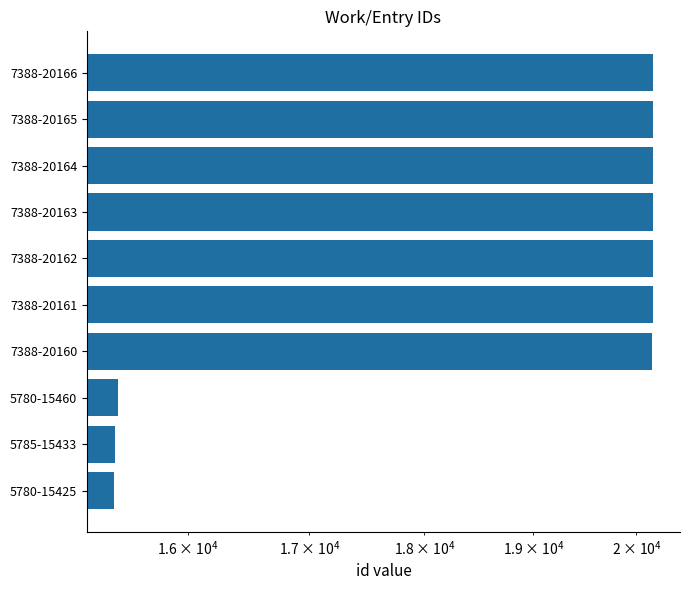

Reading right to left, transcribe all the data shown in this chart.

20166	20165	20164	20163	20162	20161	20160	15460	15433	15425